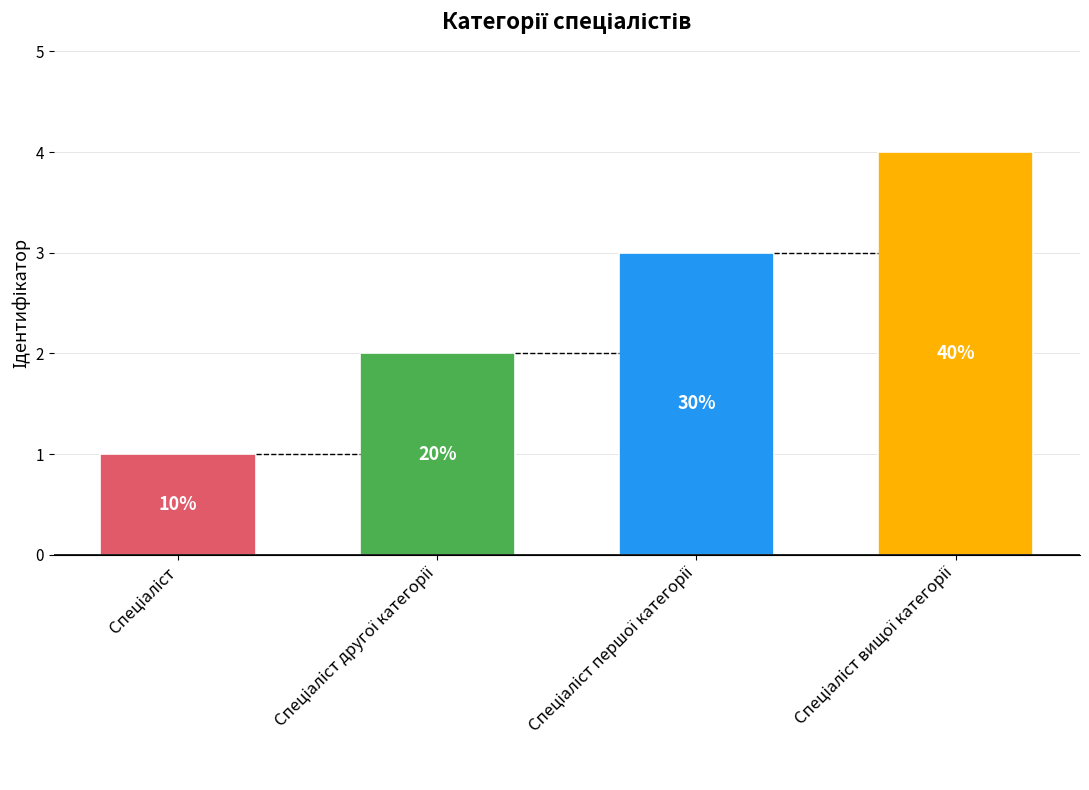

How many bars are there in total?

4